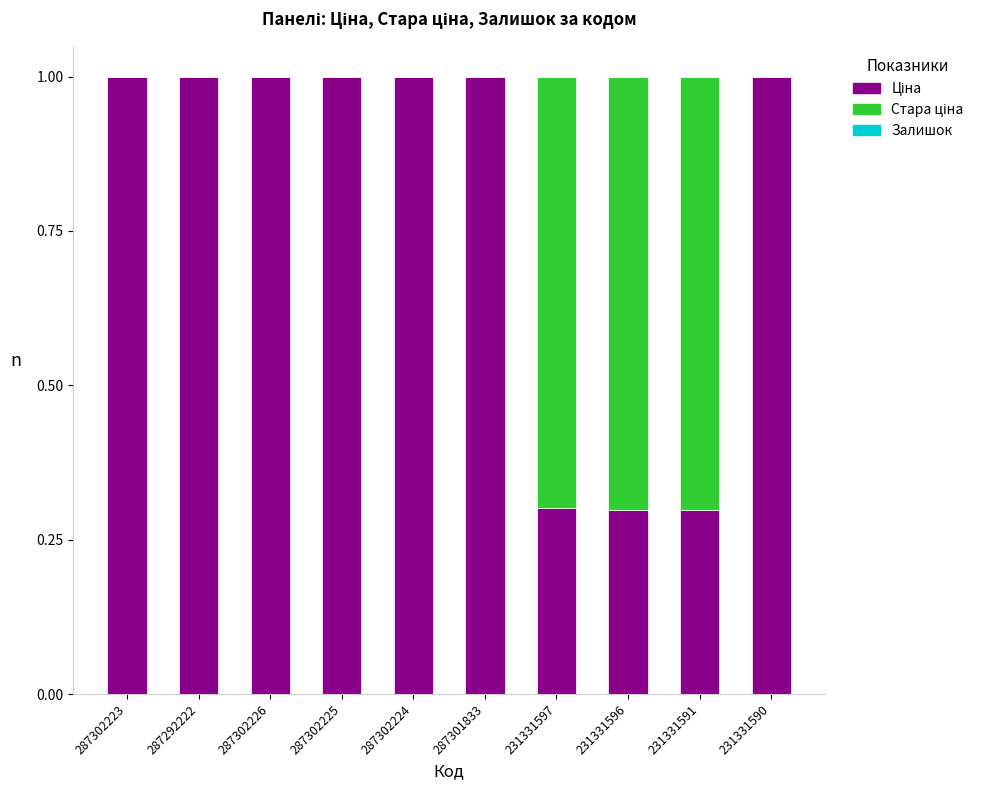

Are the bars grouped side by side (vs. stacked)?

No